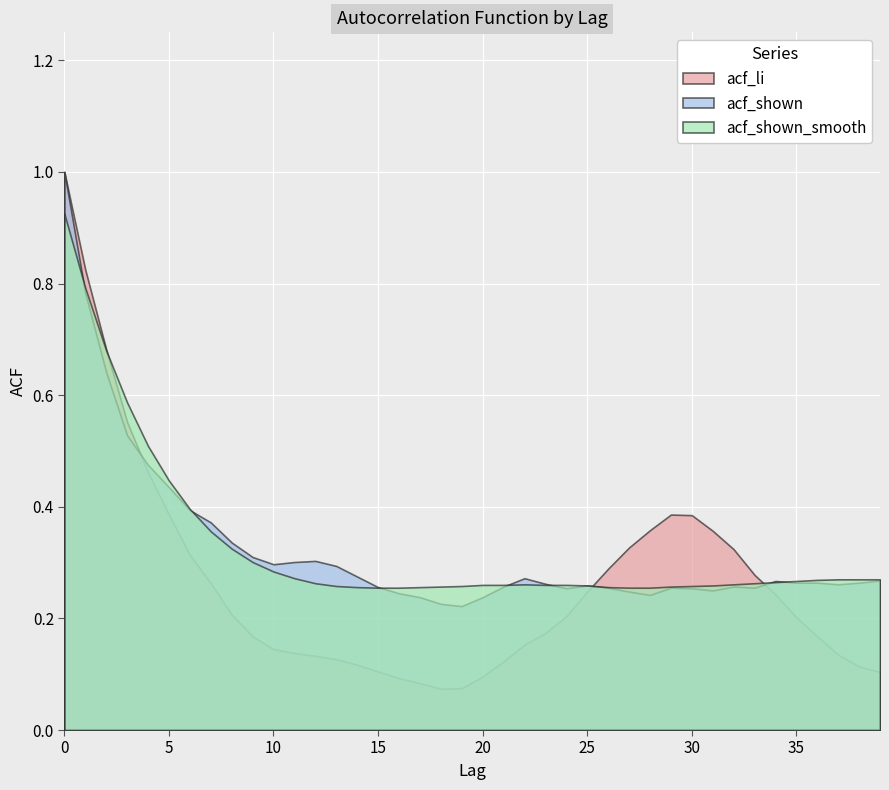

What is the difference between the highest and lowest values at 30?

0.1